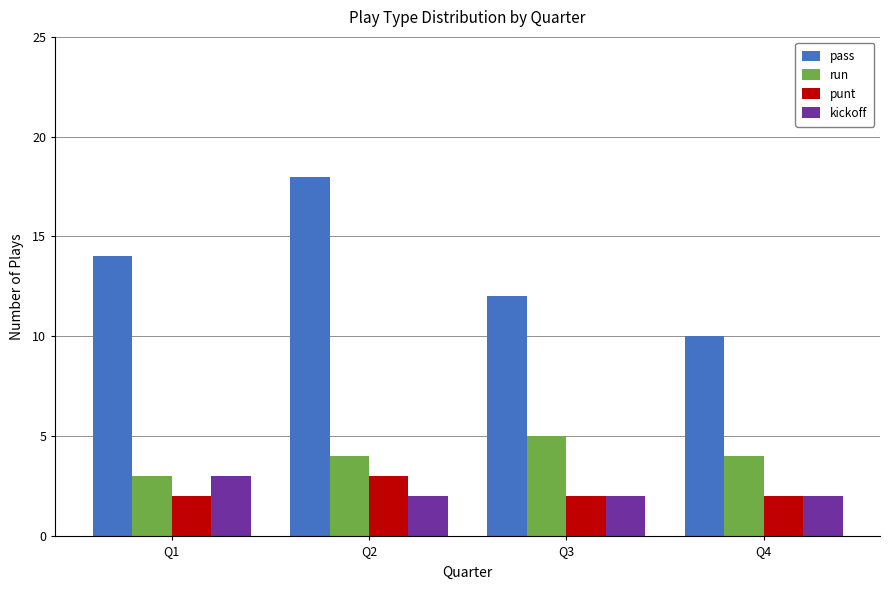

Which series has the largest total across all categories?

pass